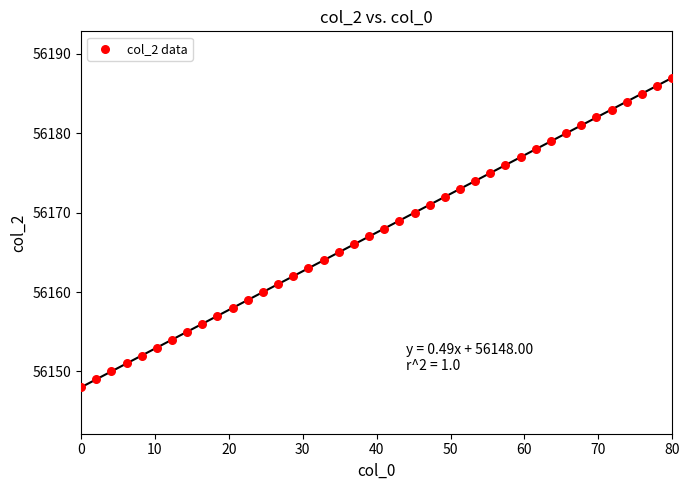

What is the range of Y values (max minus min)?

39